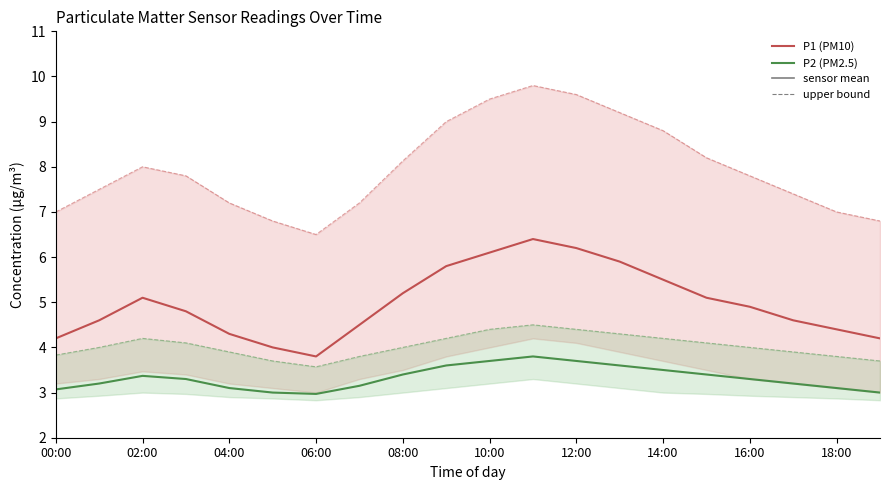

Is it true that P2 (PM2.5) equals 3.7 at 10:00?

True